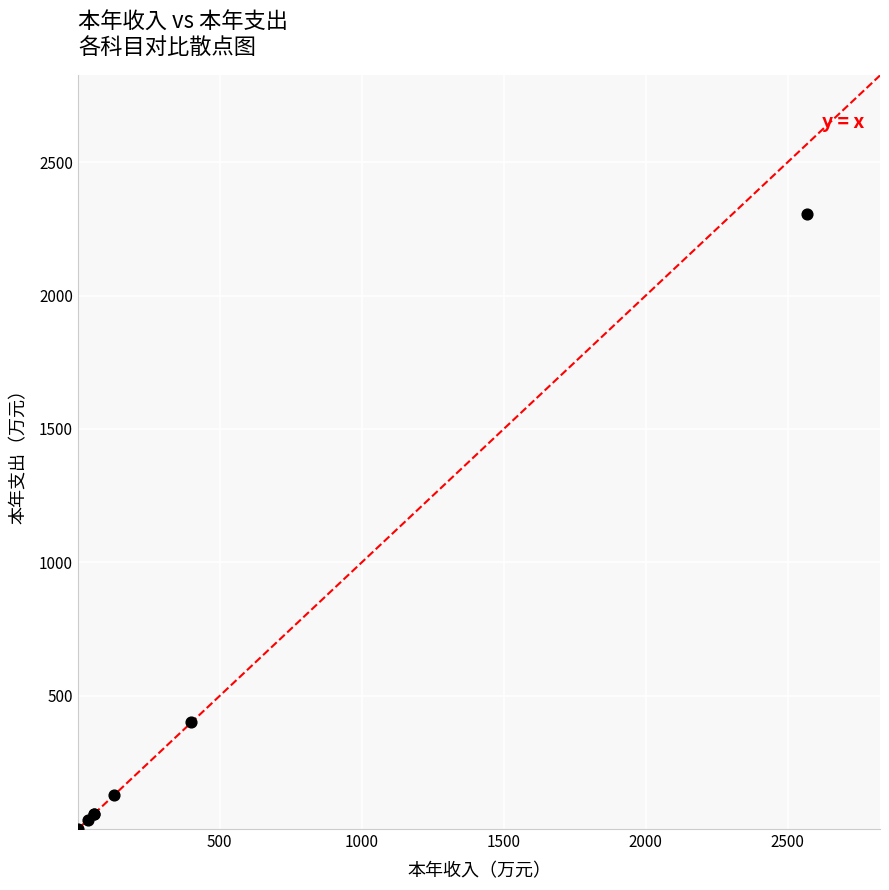

What Y value in the scatter plot is closest to 1152?

400.0